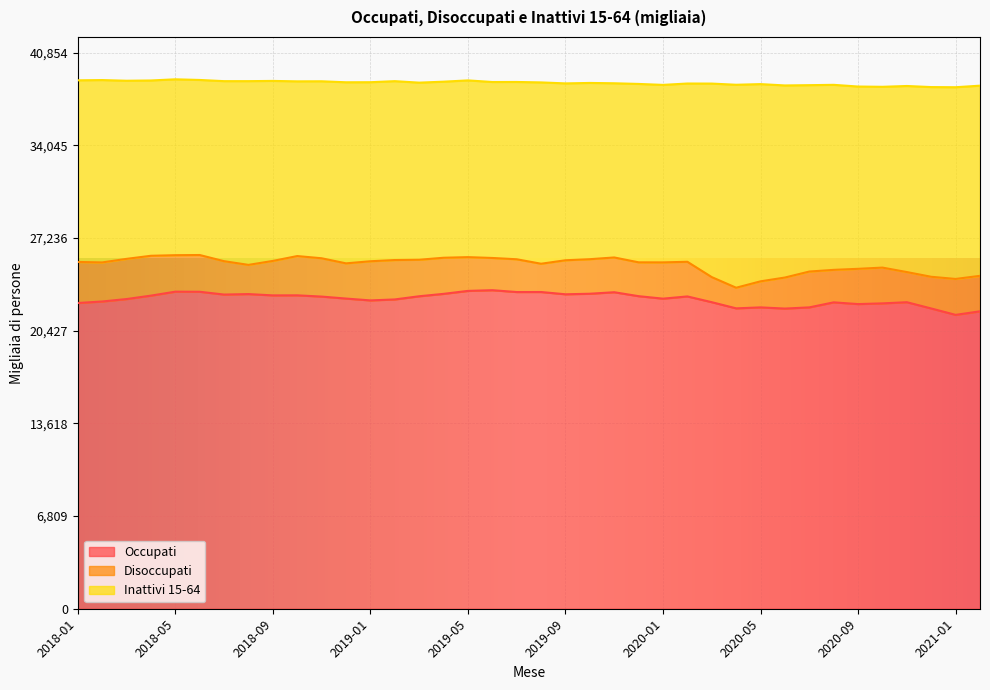

At which category does Occupati reach its first local valley?

2018-07